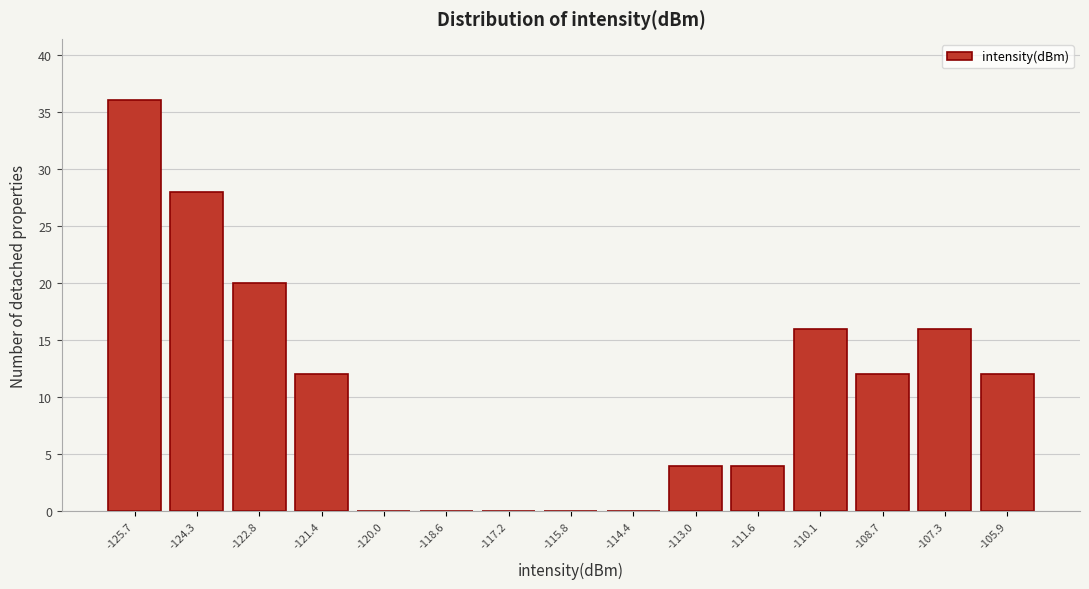

Reading left to right, extract all data points from this chart.

-125.7=36	-124.3=28	-122.8=20	-121.4=12	-120.0=0	-118.6=0	-117.2=0	-115.8=0	-114.4=0	-113.0=4	-111.6=4	-110.1=16	-108.7=12	-107.3=16	-105.9=12